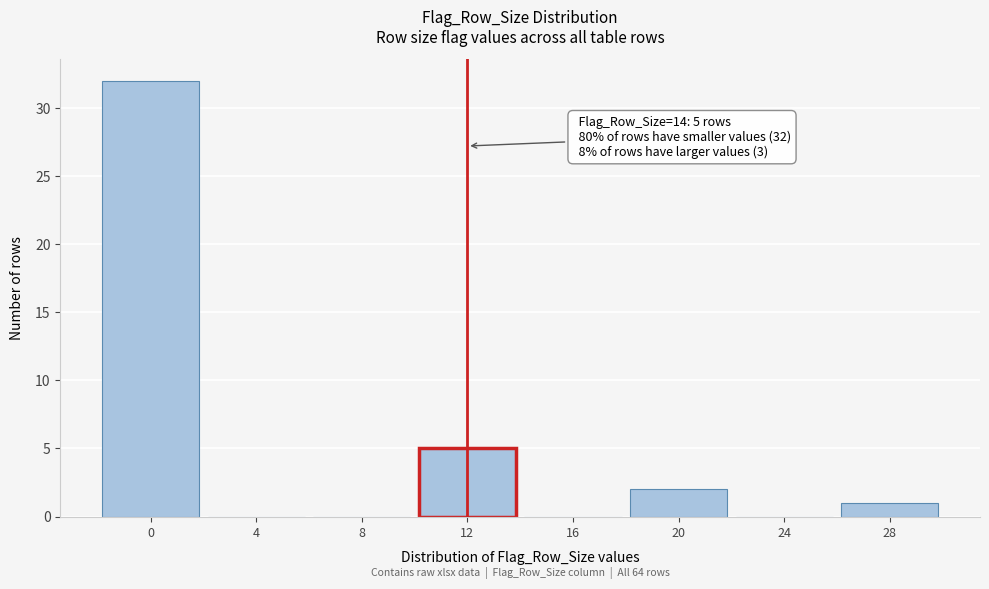

Reading right to left, extract all data points from this chart.

28=1	24=0	20=2	16=0	12=5	8=0	4=0	0=32